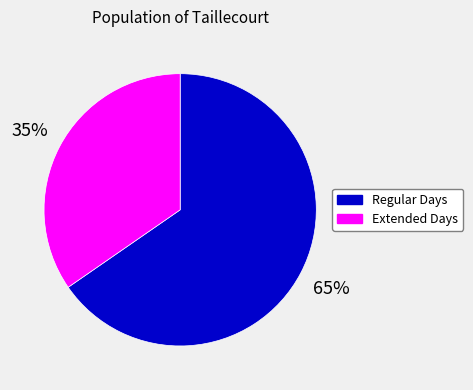

Rank the categories by value from highest to lowest.

Regular Days, Extended Days